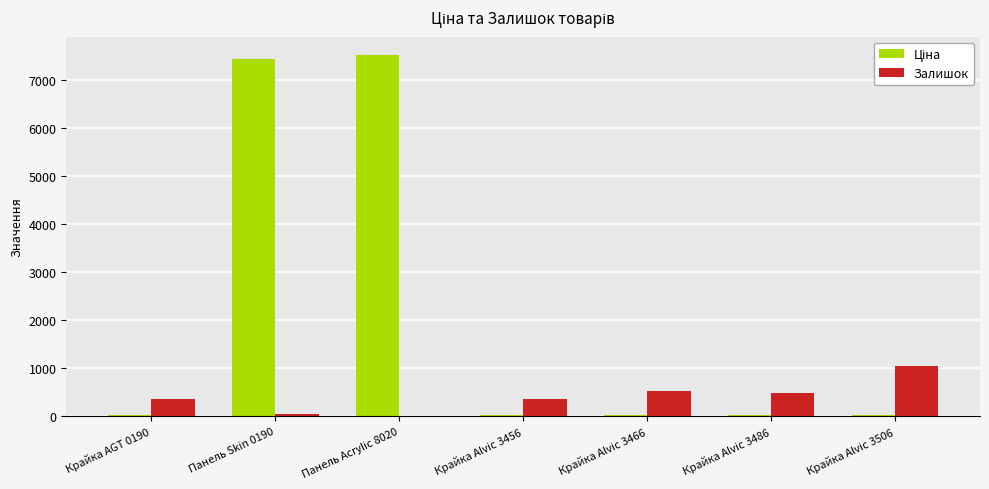

What is the greatest value displayed?

7530.7